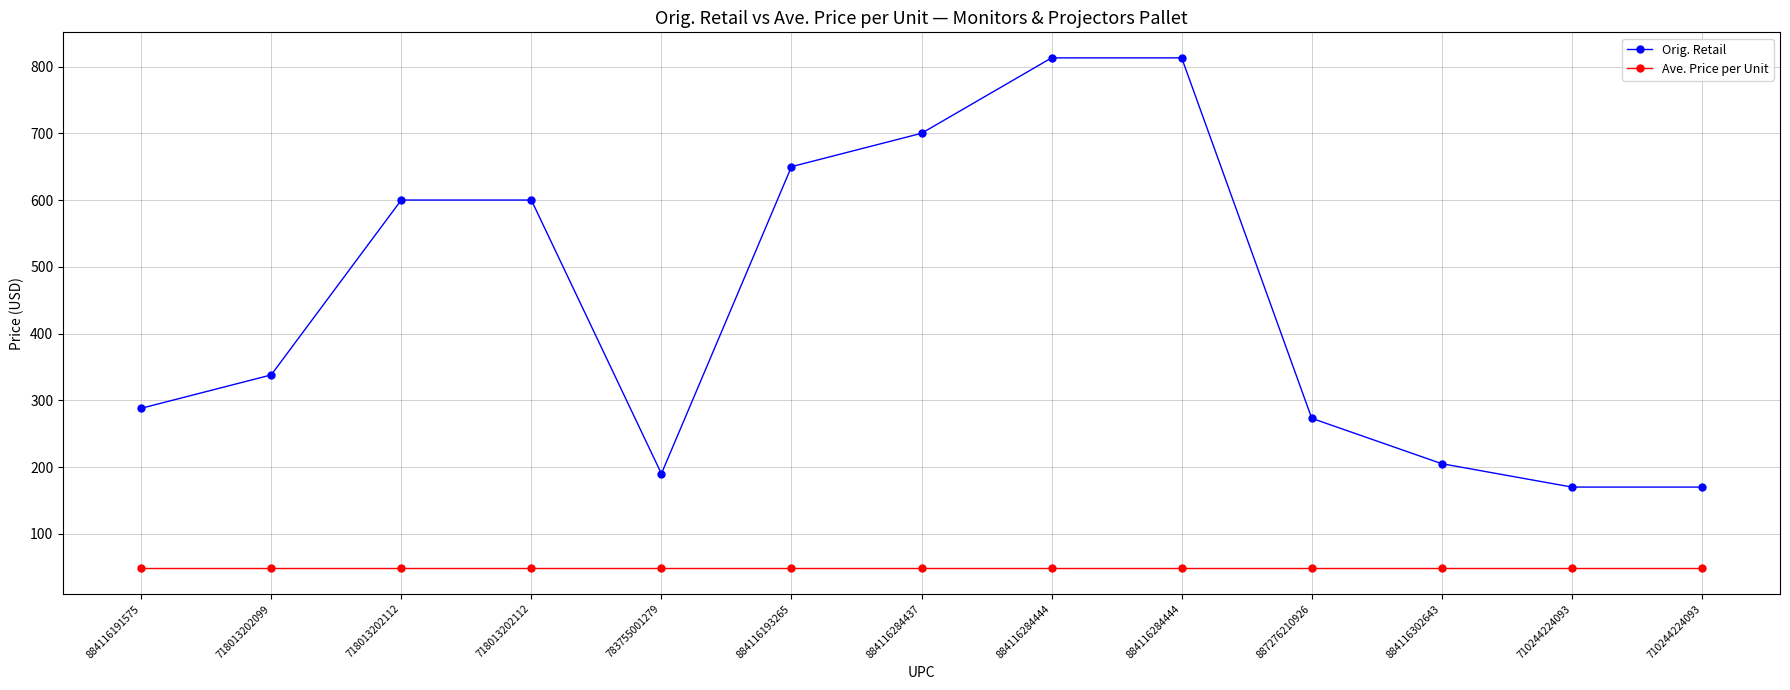

Reading left to right, list all the values displayed in this chart.

Orig. Retail: 288.0	338.0	600.0	600.0	190.0	650.0	700.0	813.0	813.0	273.0	205.0	170.0	170.0
Ave. Price per Unit: 48.1	48.1	48.1	48.1	48.1	48.1	48.1	48.1	48.1	48.1	48.1	48.1	48.1